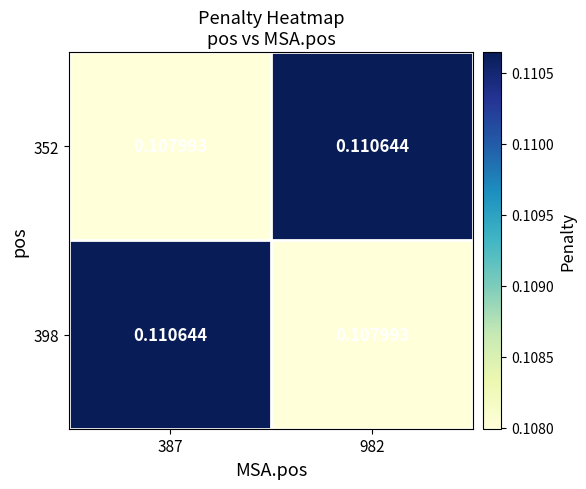

Is the value of 352 at 387 greater than the value of 398 at 387?

No